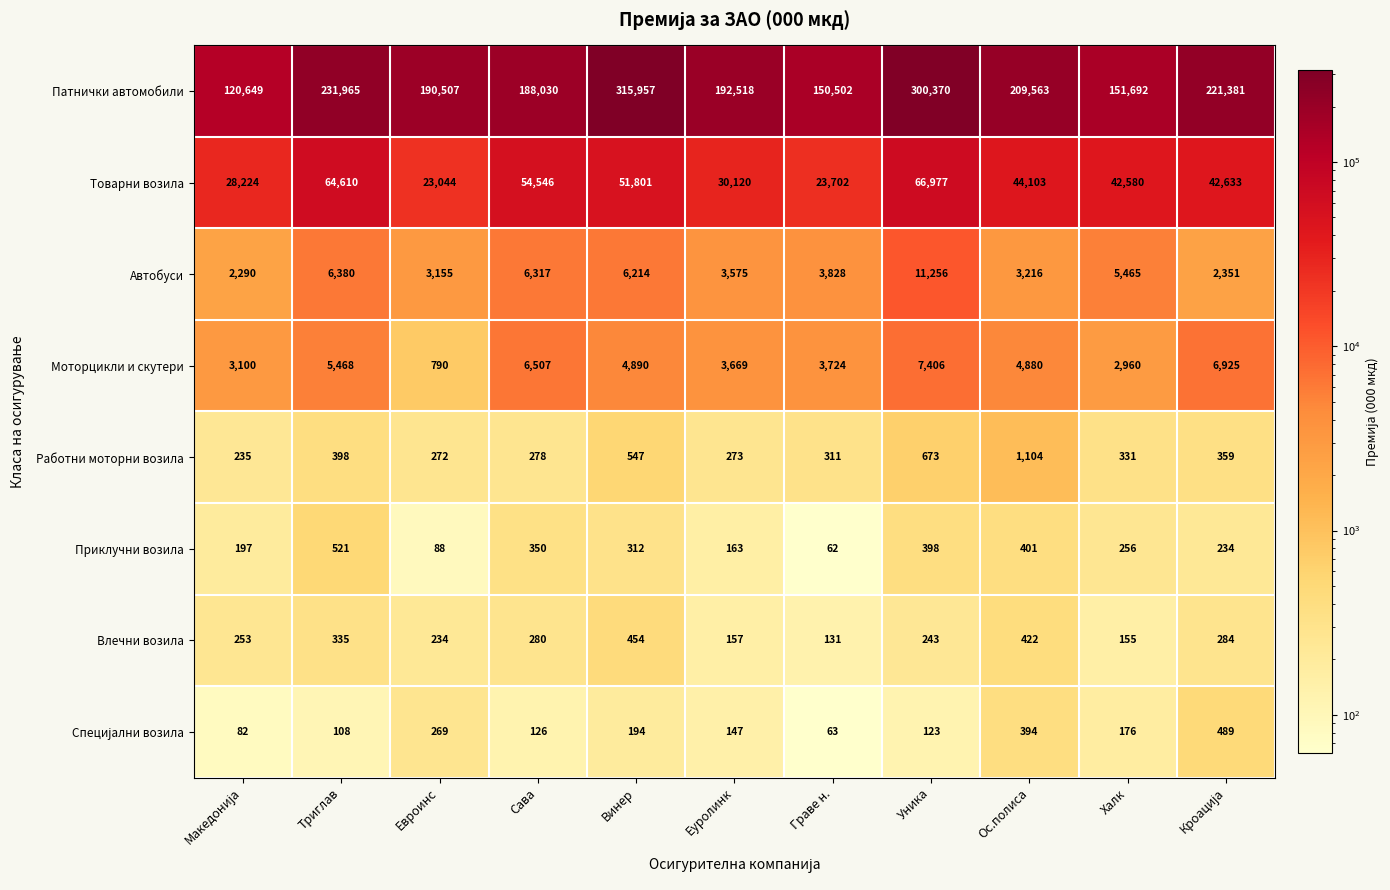

Which series has the largest range (max minus min)?

Патнички автомобили